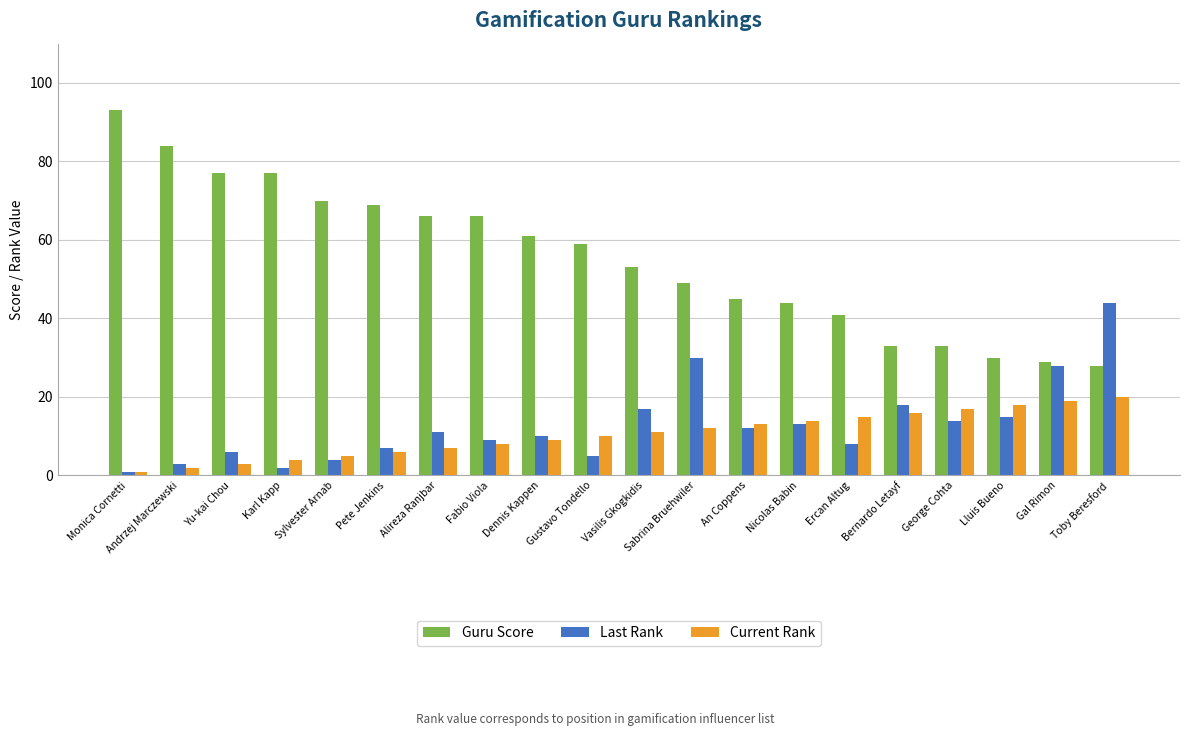

What are all the series names shown in the legend?

Guru Score, Last Rank, Current Rank